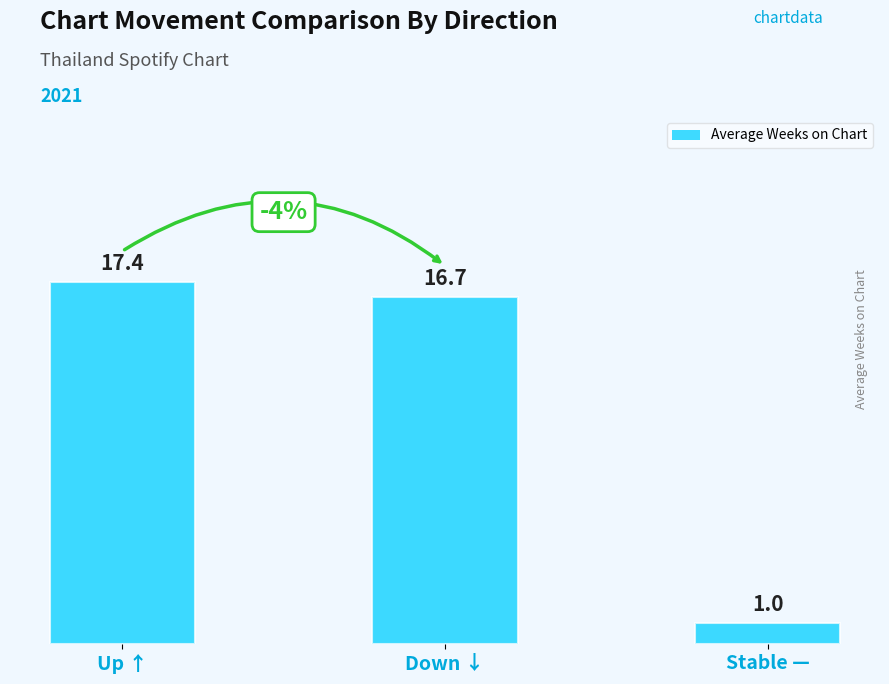

List the labels in order of value, smallest first.

Stable —, Down ↓, Up ↑